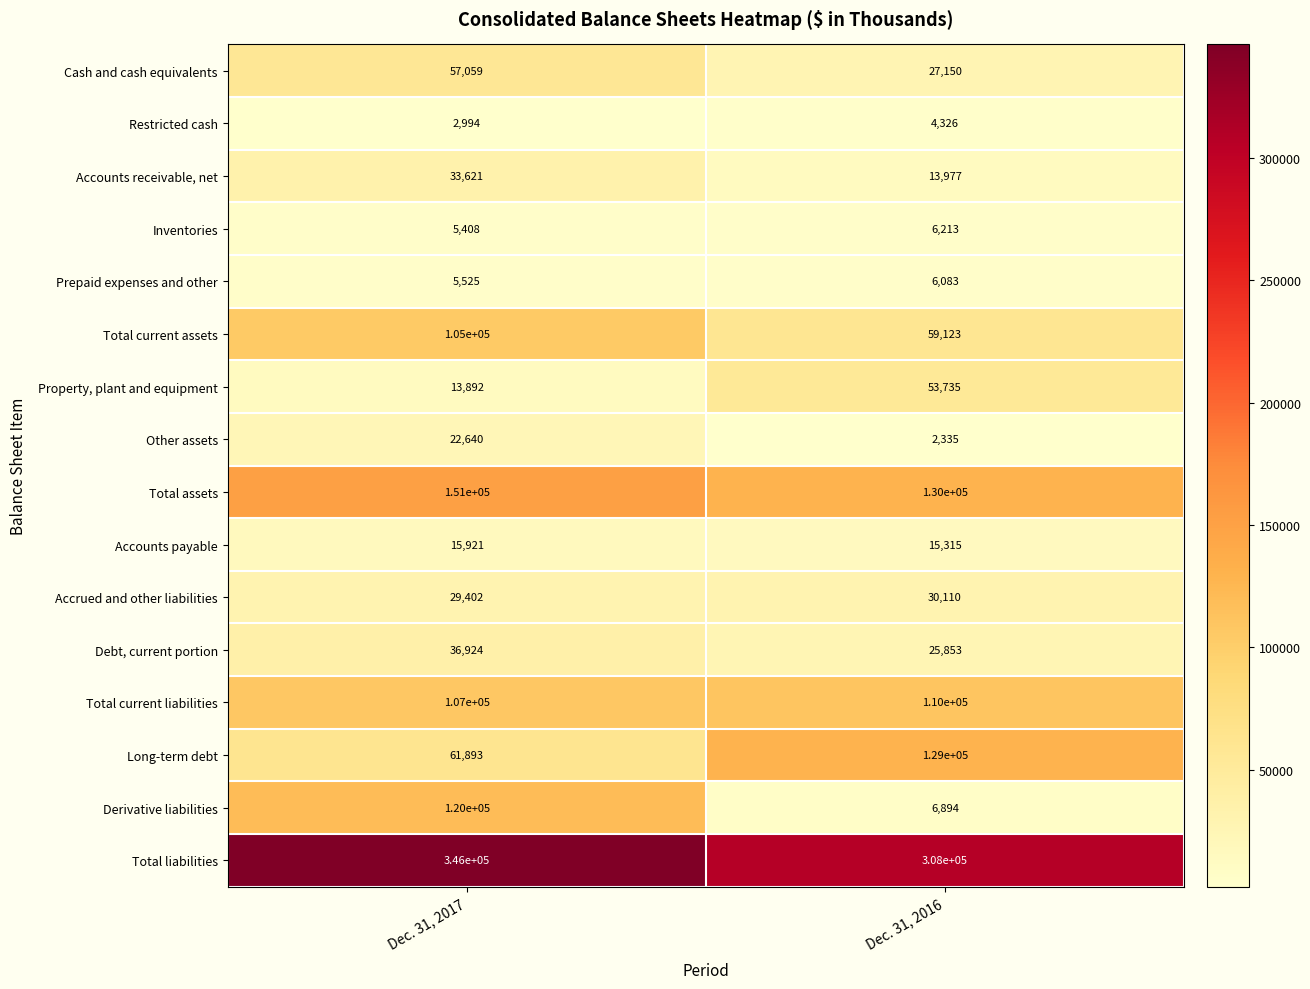

At Dec. 31, 2017, list the series in order from largest to smallest.

Total liabilities, Total assets, Derivative liabilities, Total current liabilities, Total current assets, Long-term debt, Cash and cash equivalents, Debt, current portion, Accounts receivable, net, Accrued and other liabilities, Other assets, Accounts payable, Property, plant and equipment, Prepaid expenses and other, Inventories, Restricted cash